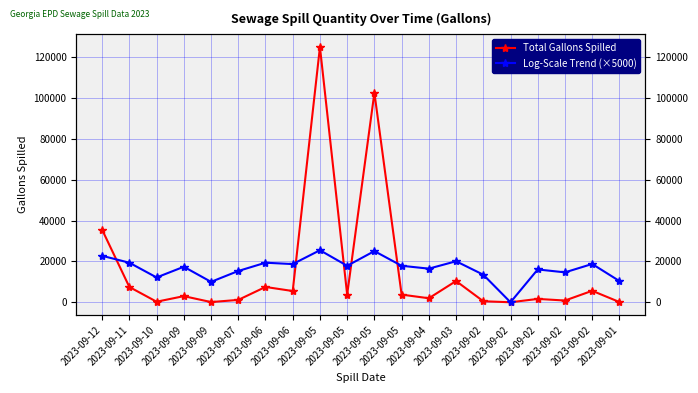

Which series has the largest total across all categories?

Log-Scale Trend (×5000)